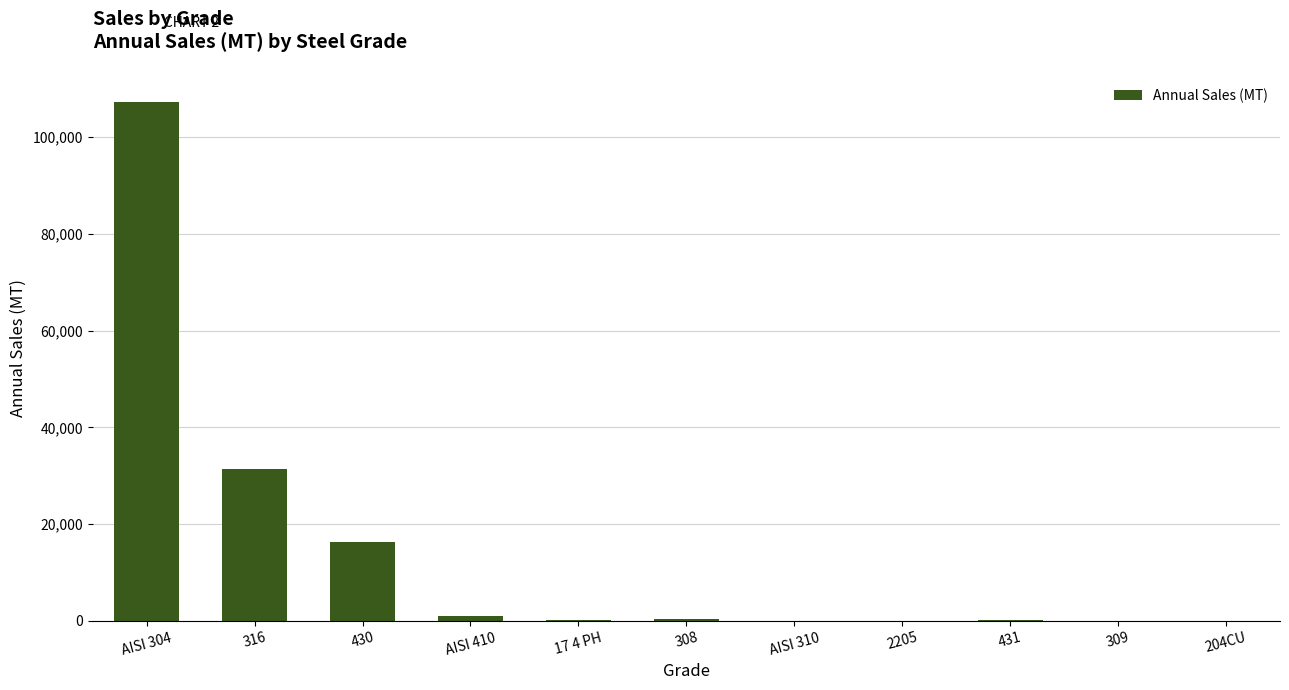

Does the chart contain stacked bars?

No